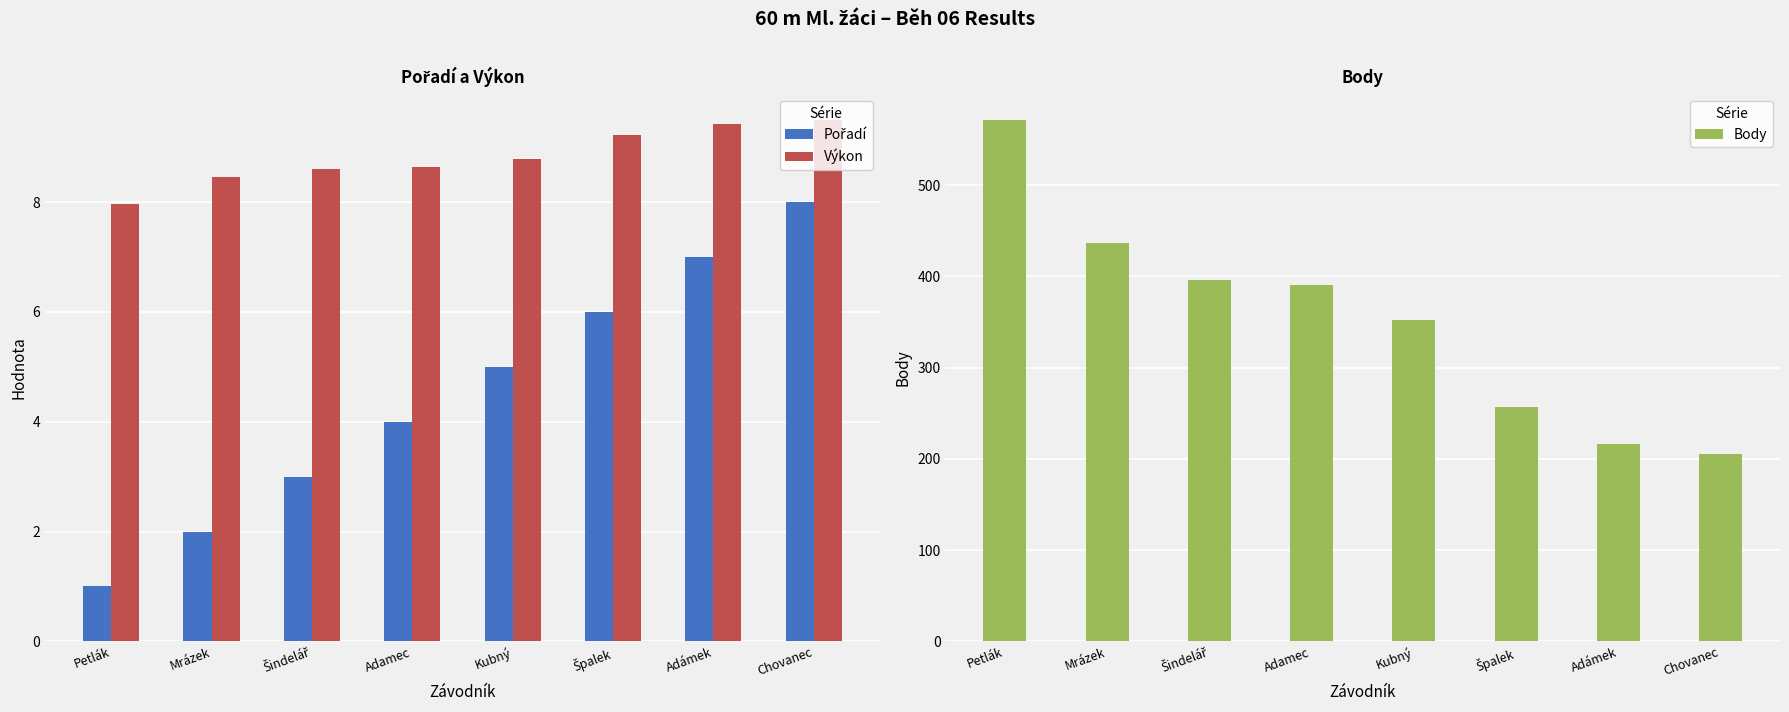

What is the value of the Body bar at the 7th from the left?

216